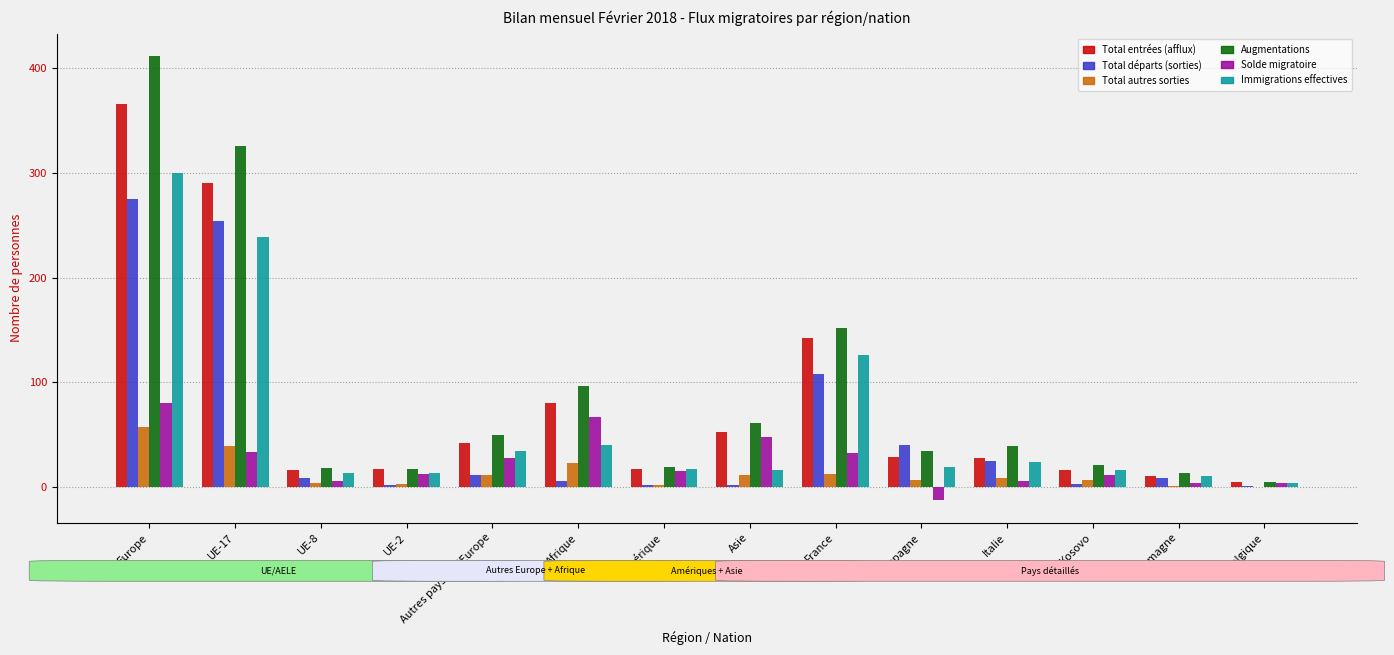

Is it true that Total départs (sorties) equals 393 at UE-17?

False